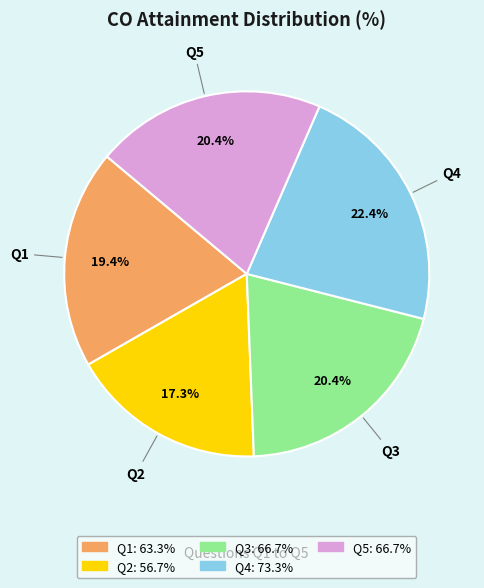

What percentage is the Q4 slice, to the nearest percent?

22%